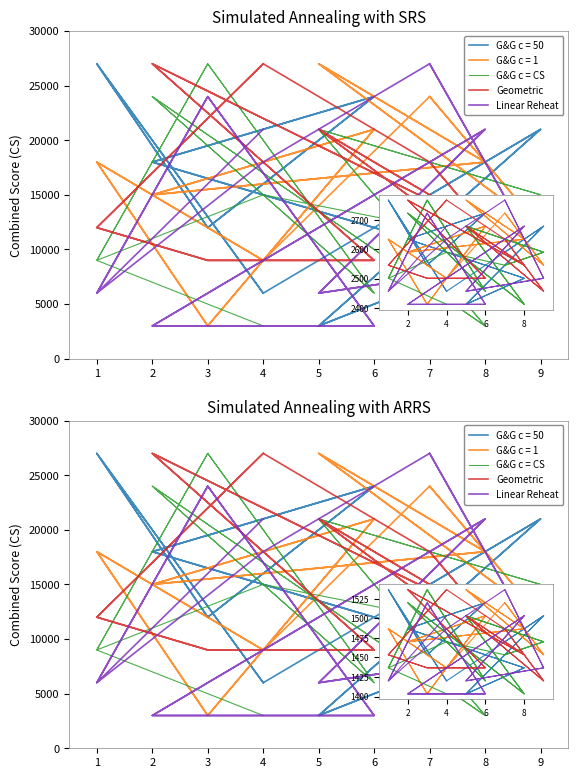

Which series ends up on top after the final intersection of Geometric and Linear Reheat?

Geometric